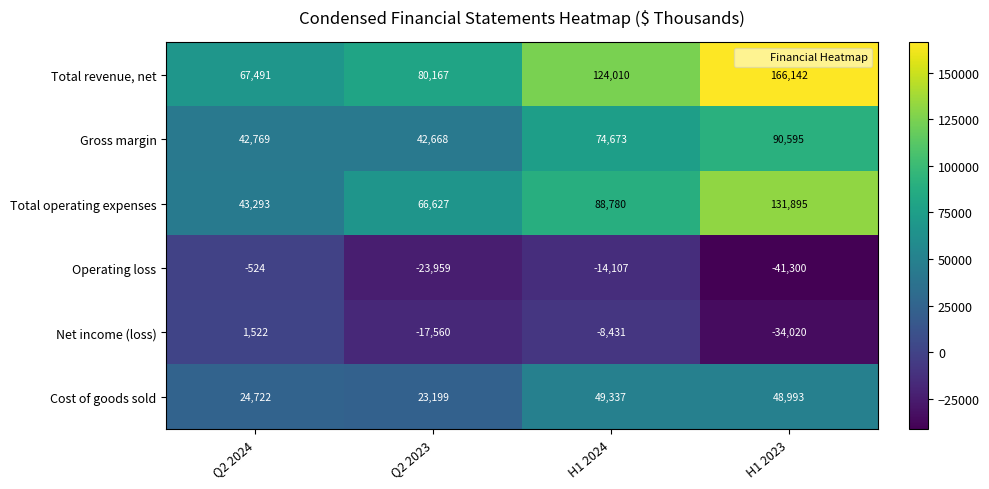

Reading left to right, what are all the values shown in this chart?

Total revenue, net: Q2 2024=67491	Q2 2023=80167	H1 2024=124010	H1 2023=166142
Gross margin: Q2 2024=42769	Q2 2023=42668	H1 2024=74673	H1 2023=90595
Total operating expenses: Q2 2024=43293	Q2 2023=66627	H1 2024=88780	H1 2023=131895
Operating loss: Q2 2024=-524	Q2 2023=-23959	H1 2024=-14107	H1 2023=-41300
Net income (loss): Q2 2024=1522	Q2 2023=-17560	H1 2024=-8431	H1 2023=-34020
Cost of goods sold: Q2 2024=24722	Q2 2023=23199	H1 2024=49337	H1 2023=48993